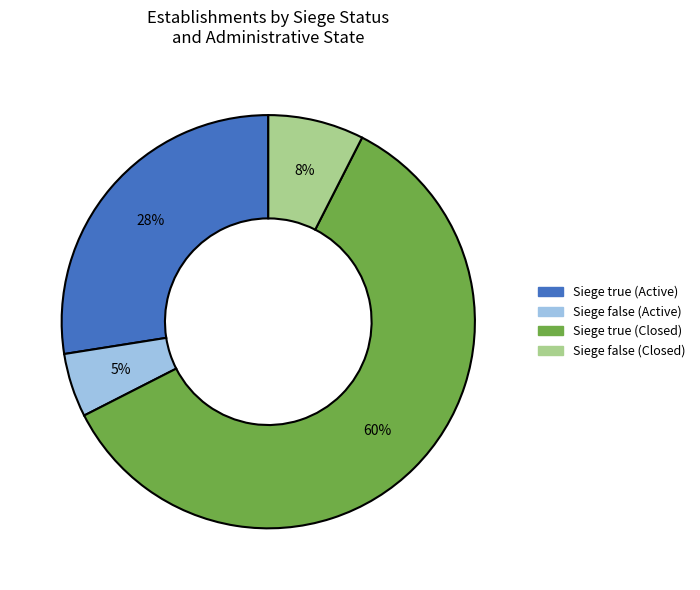

To the nearest percent, what is the average slice percentage?

25%